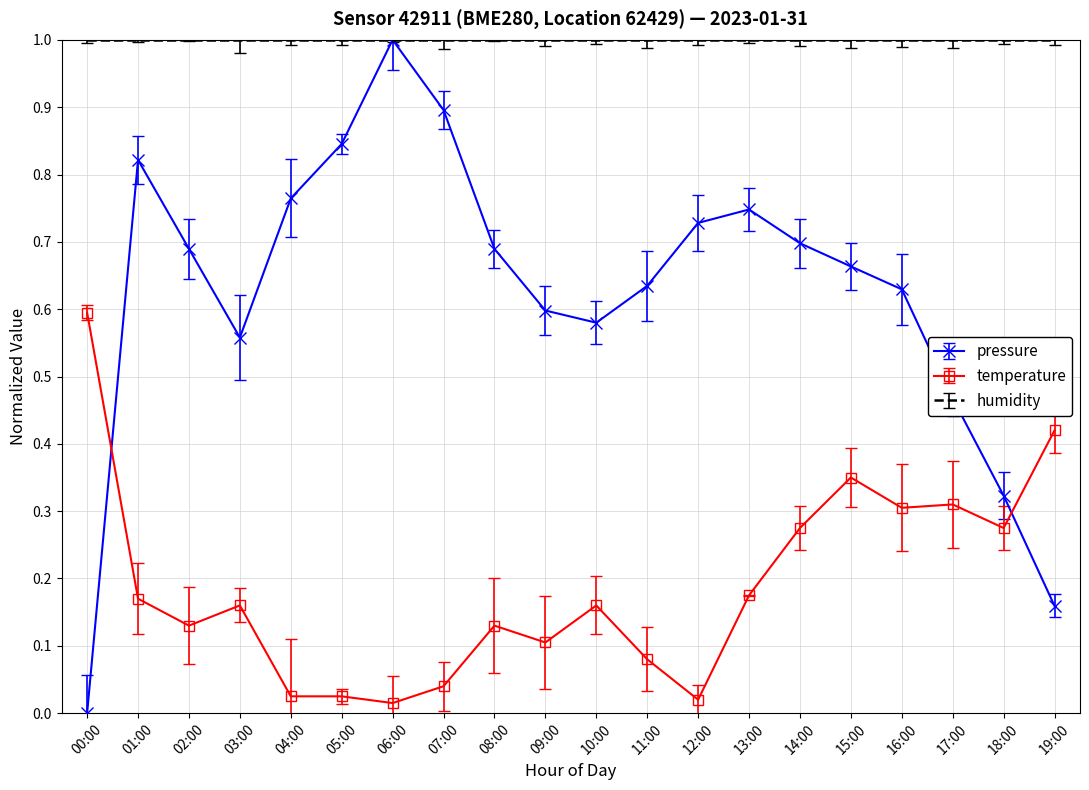

True or false: pressure has a value of 0.7 at 08:00.

True